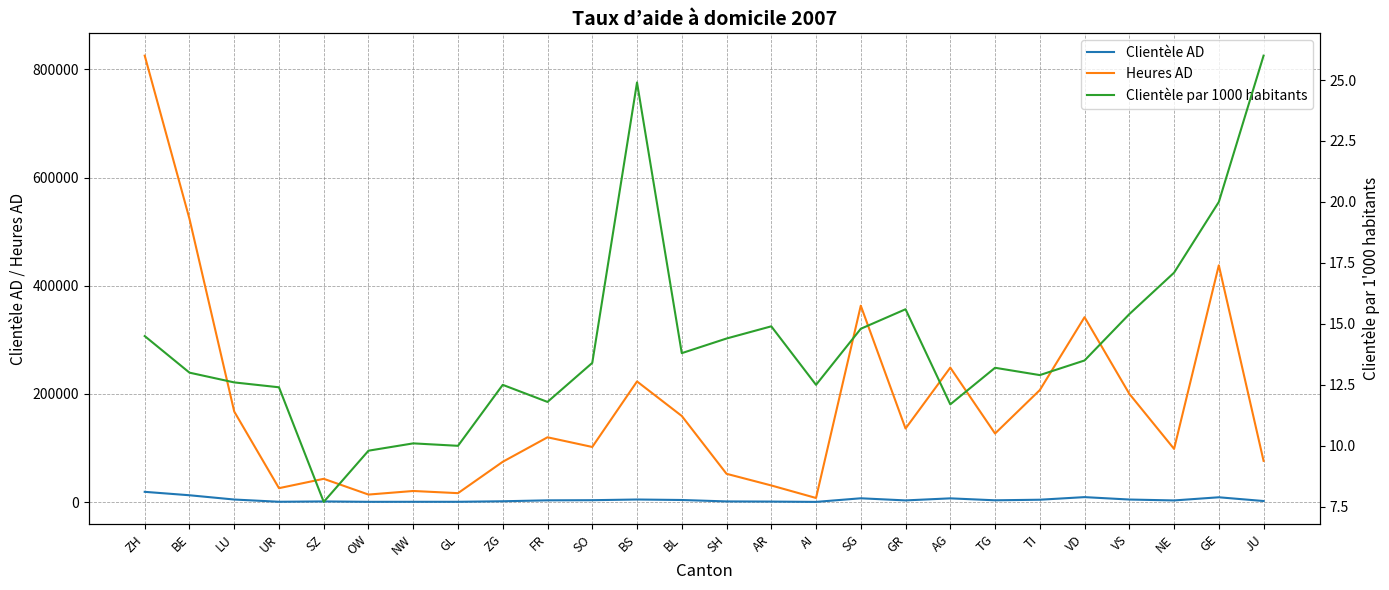

True or false: Clientèle par 1000 habitants and Heures AD intersect in this chart.

False